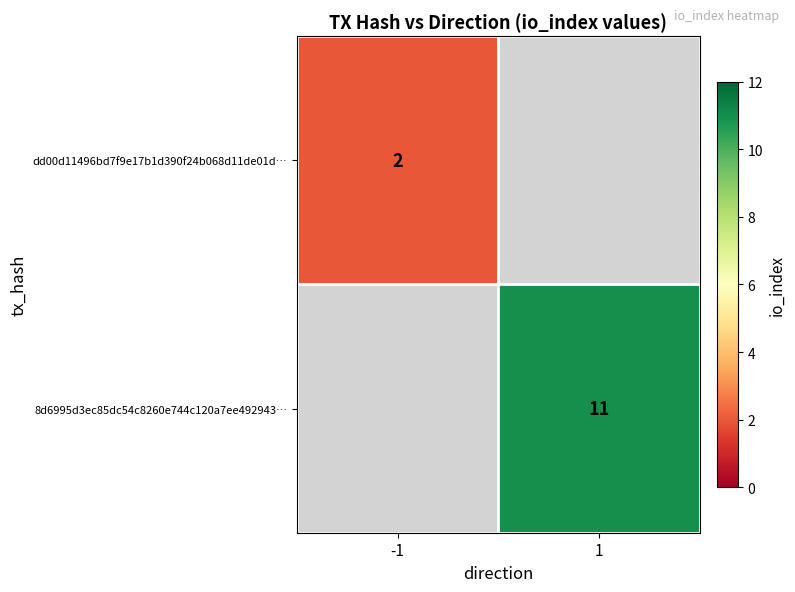

Which label corresponds to the largest value in the chart?

1